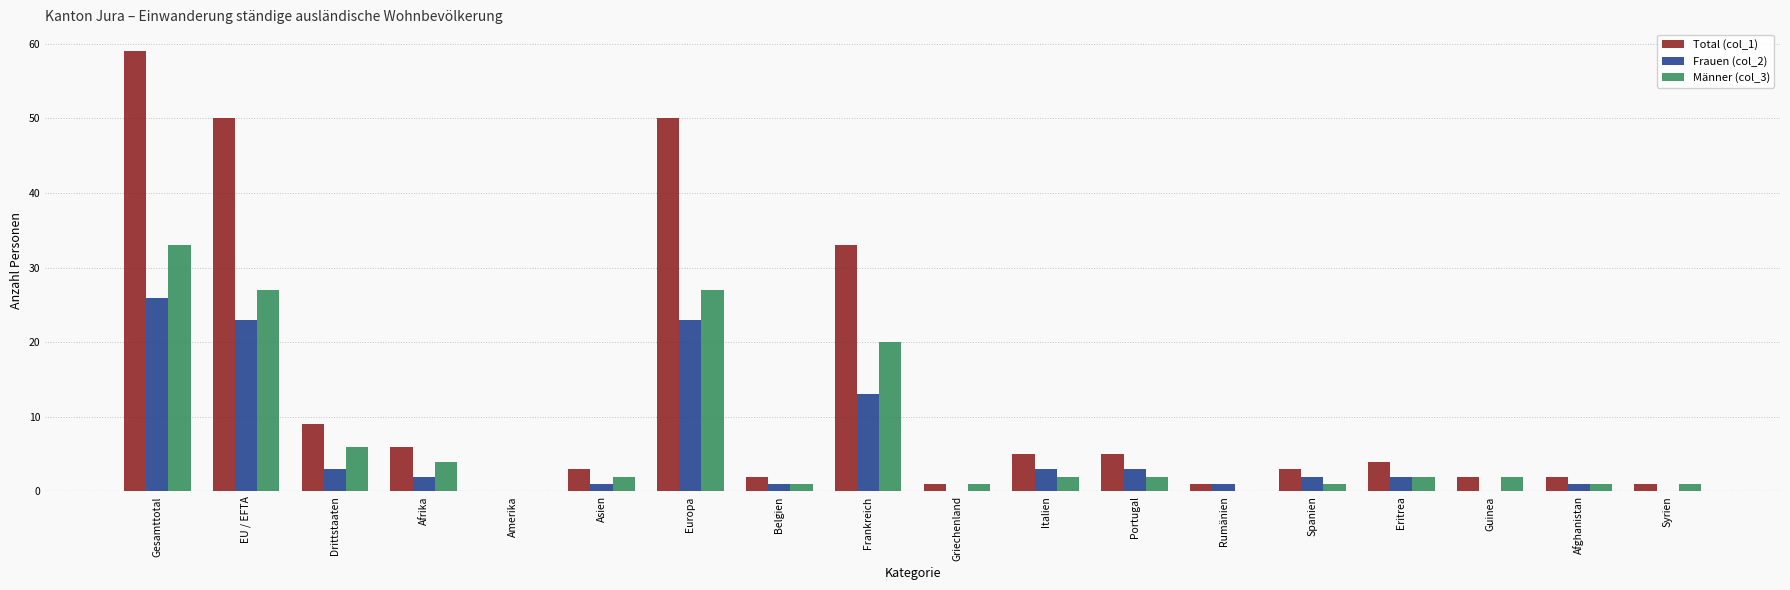

At which category is the sum across all series the highest?

Gesamttotal